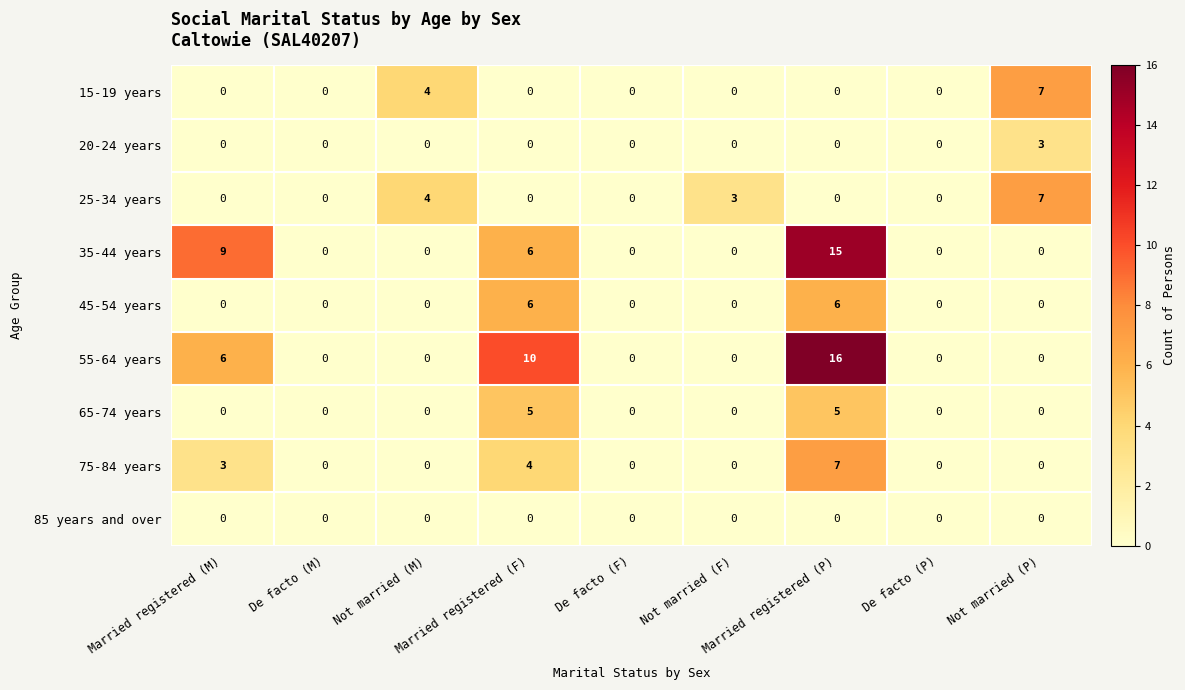

Which series has the largest total across all categories?

55-64 years